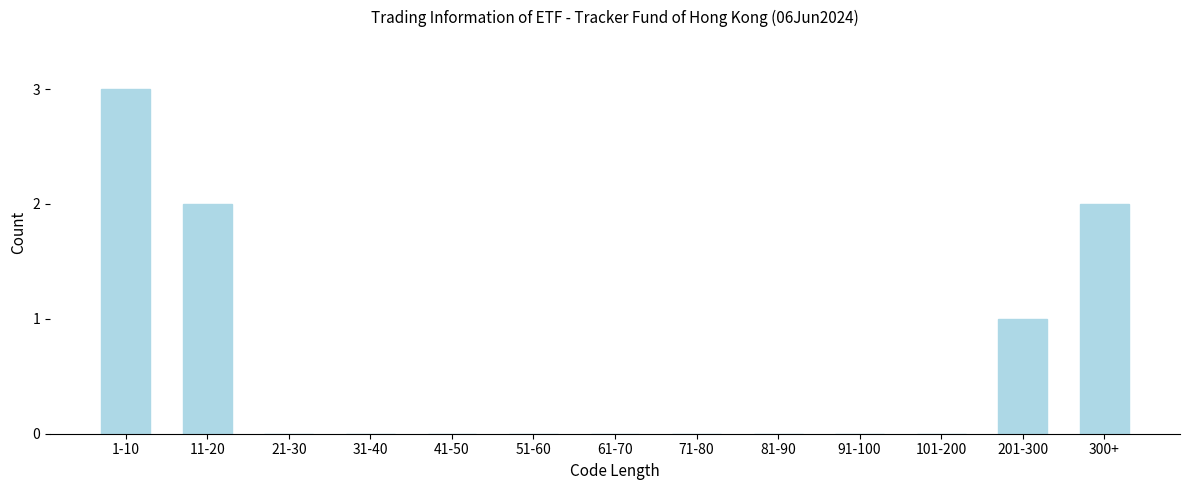

Reading left to right, list all the values displayed in this chart.

1-10=3	11-20=2	21-30=0	31-40=0	41-50=0	51-60=0	61-70=0	71-80=0	81-90=0	91-100=0	101-200=0	201-300=1	300+=2